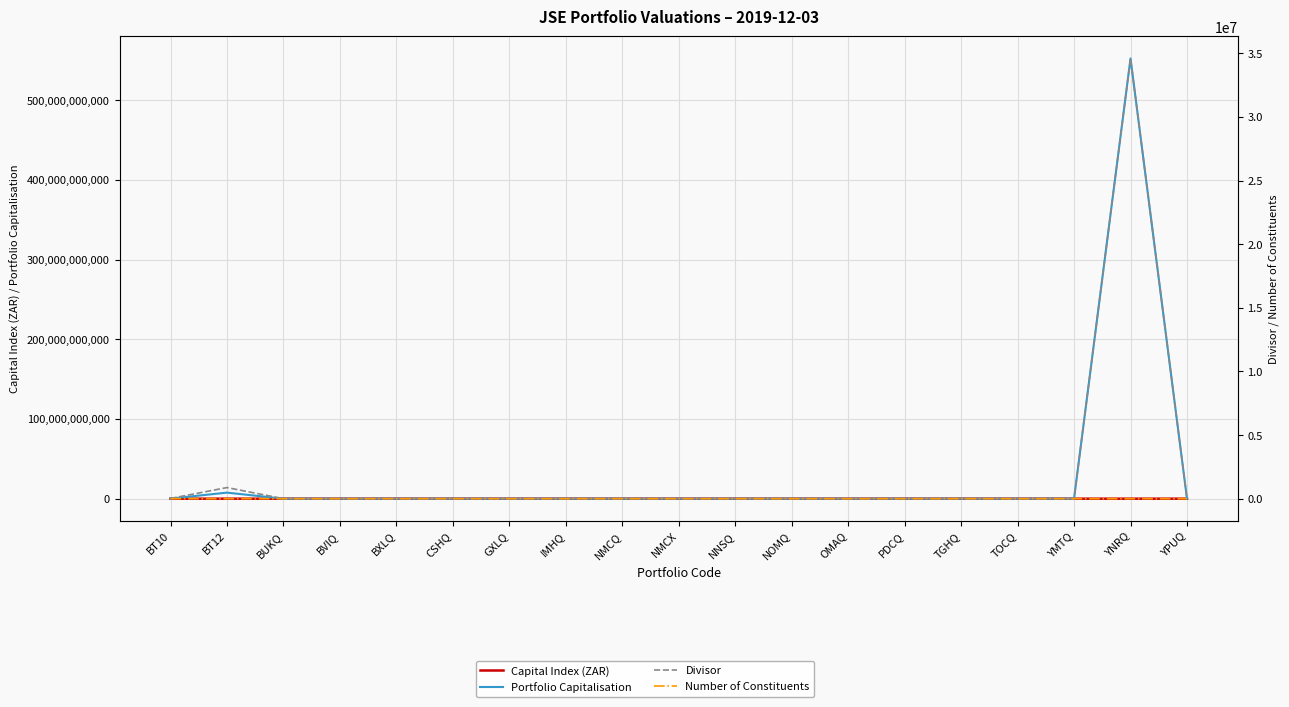

What is the difference between the maximum and minimum values in the Divisor series?

34599538.5